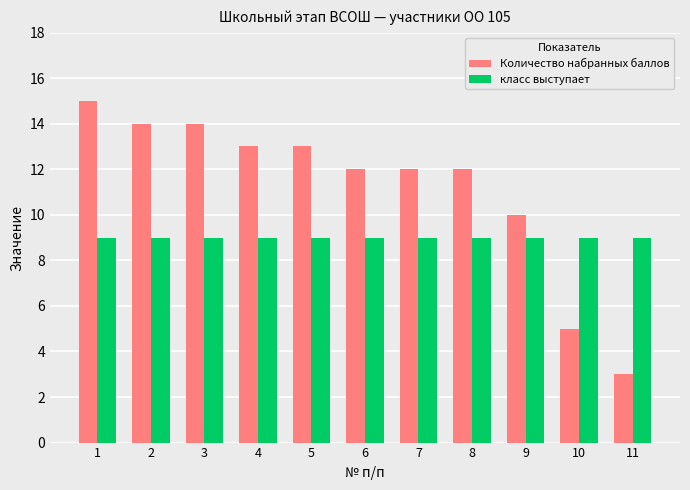

What are all the series names shown in the legend?

Количество набранных баллов, класс выступает